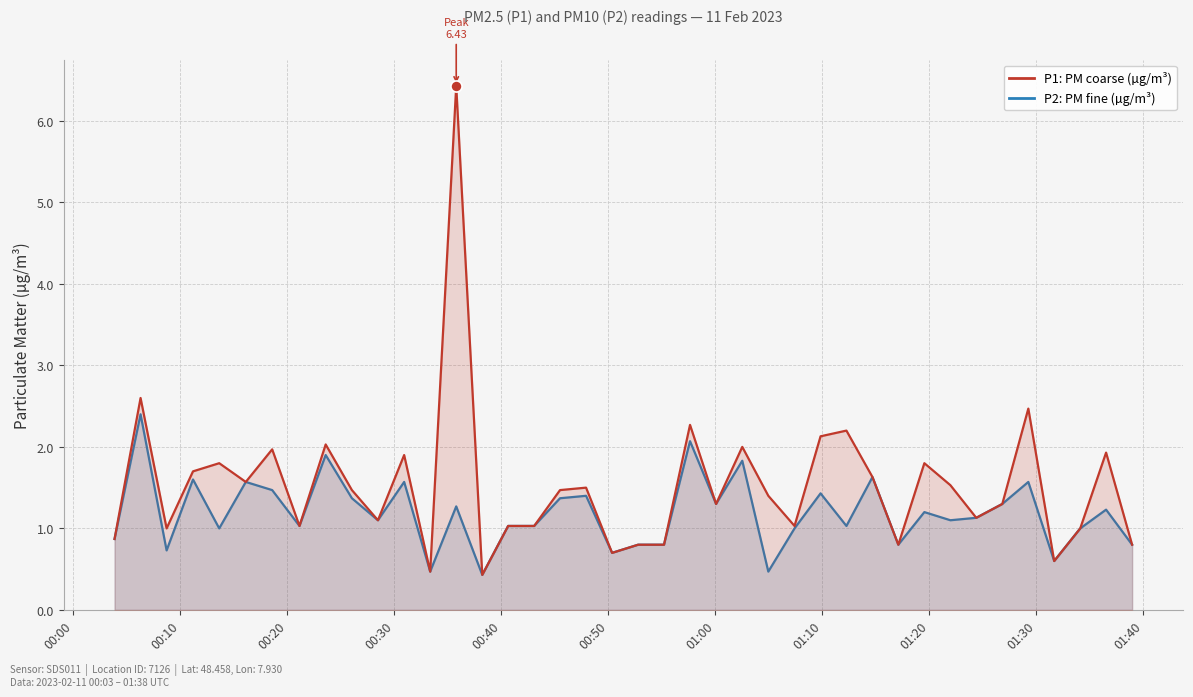

True or false: P1: PM coarse (µg/m³) and P2: PM fine (µg/m³) cross at least once.

False